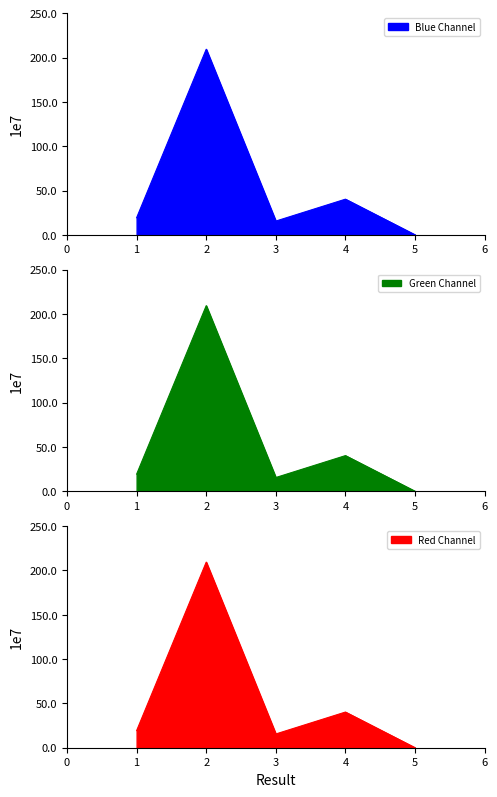

What is the value of the Green Channel point at the 3rd from the left?

155366930